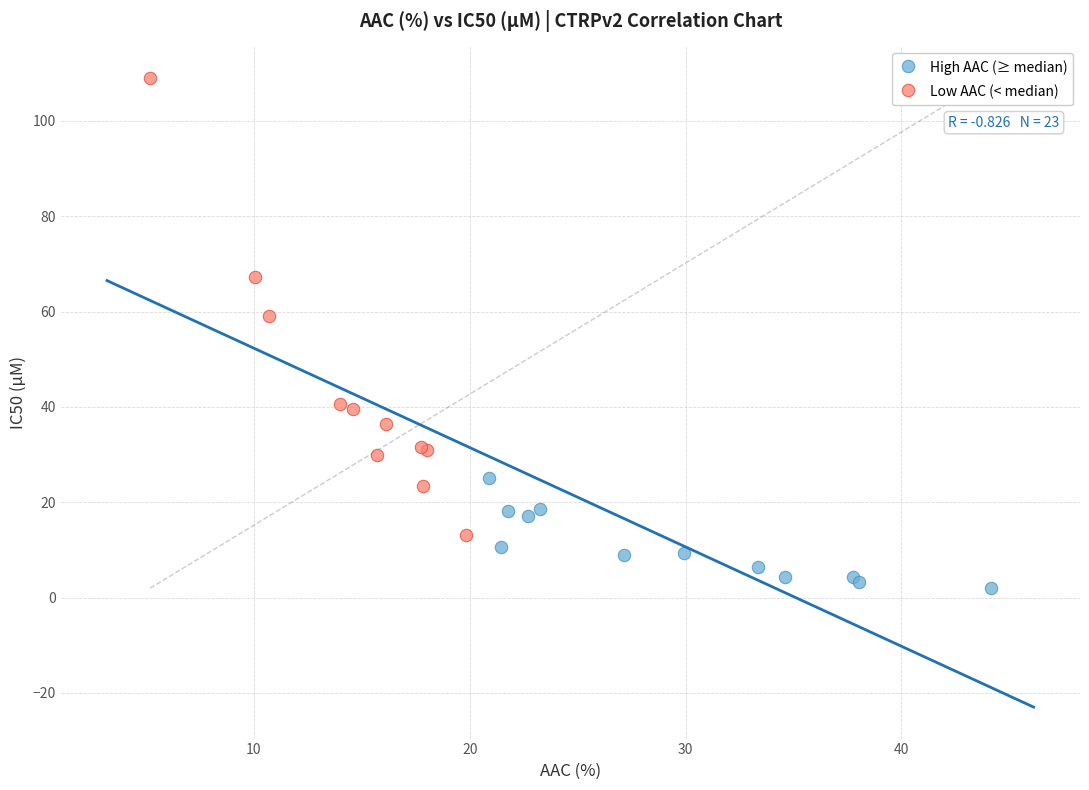

Which series reaches the maximum Y coordinate?

Low AAC (< median)